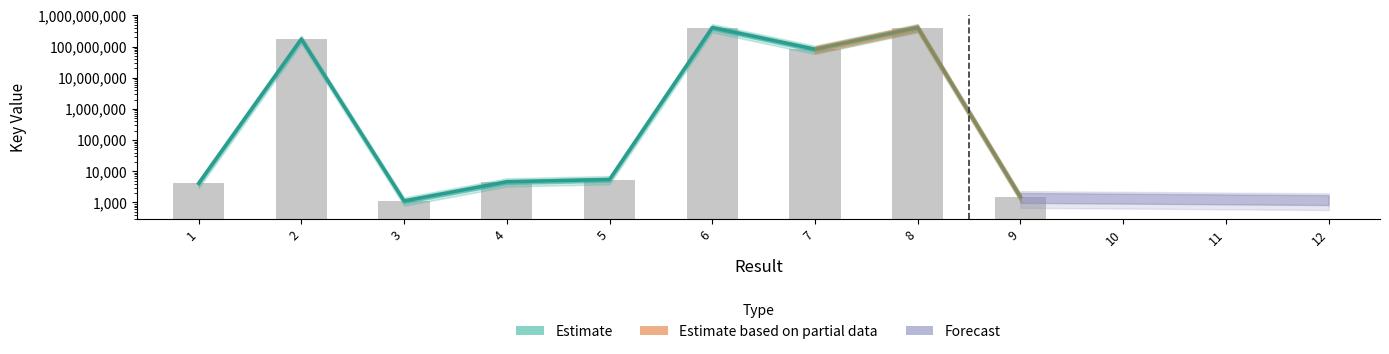

What is the difference between the values at 1 and 4?

514